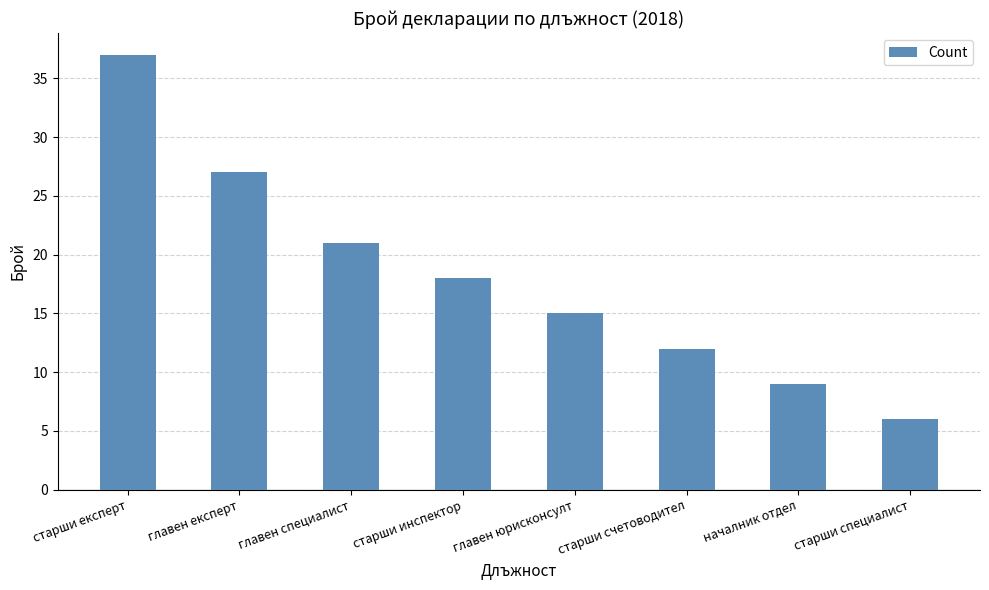

What is the greatest value displayed?

37